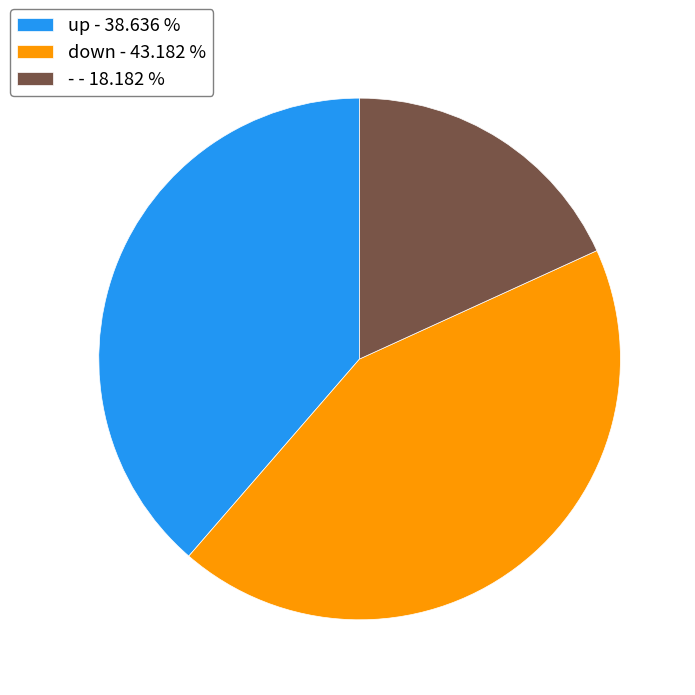

Does down - 43.182 % represent more than half of the total?

No